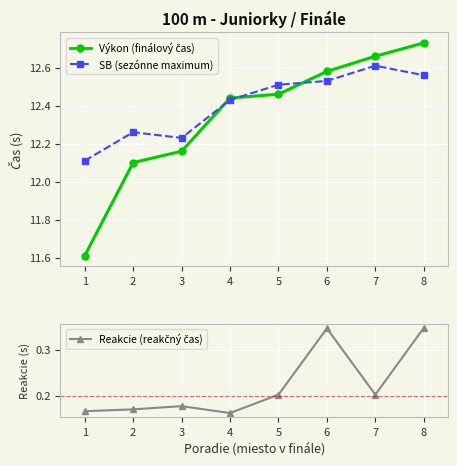

What are all the series names shown in the legend?

Výkon (finálový čas), SB (sezónne maximum), Reakcie (reakčný čas)